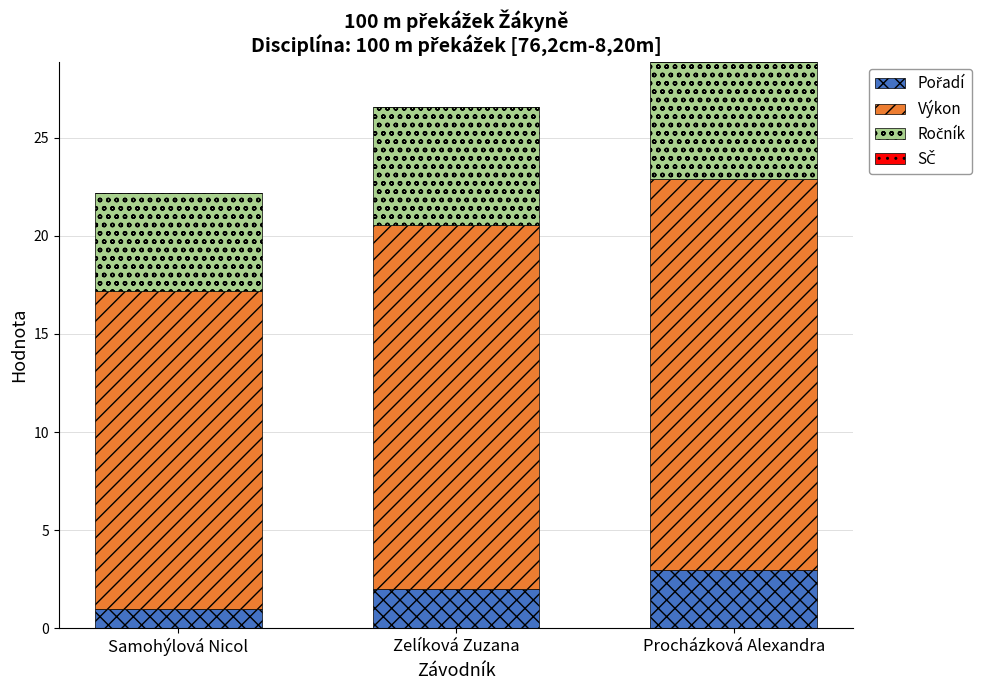

What is the total value across all series at Samohýlová Nicol?

22.2